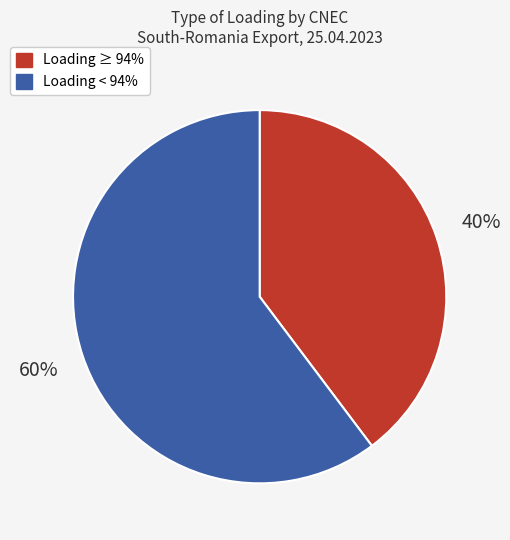

Is there a majority slice in this chart?

Yes